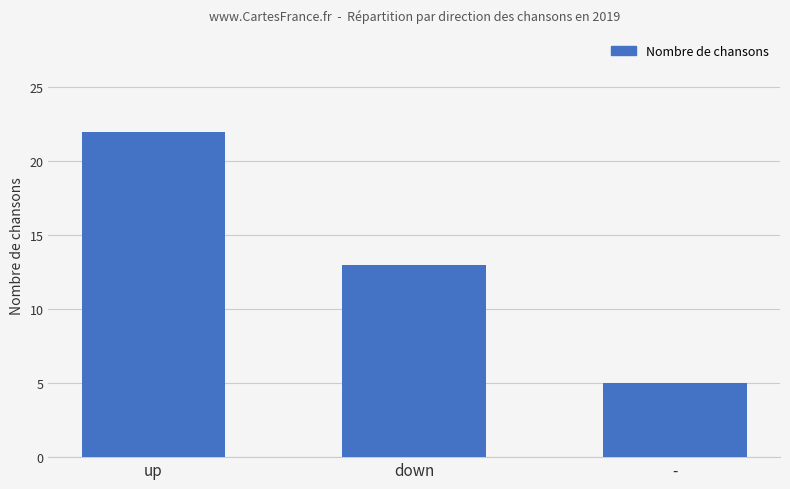

Rank the categories by value from highest to lowest.

up, down, -